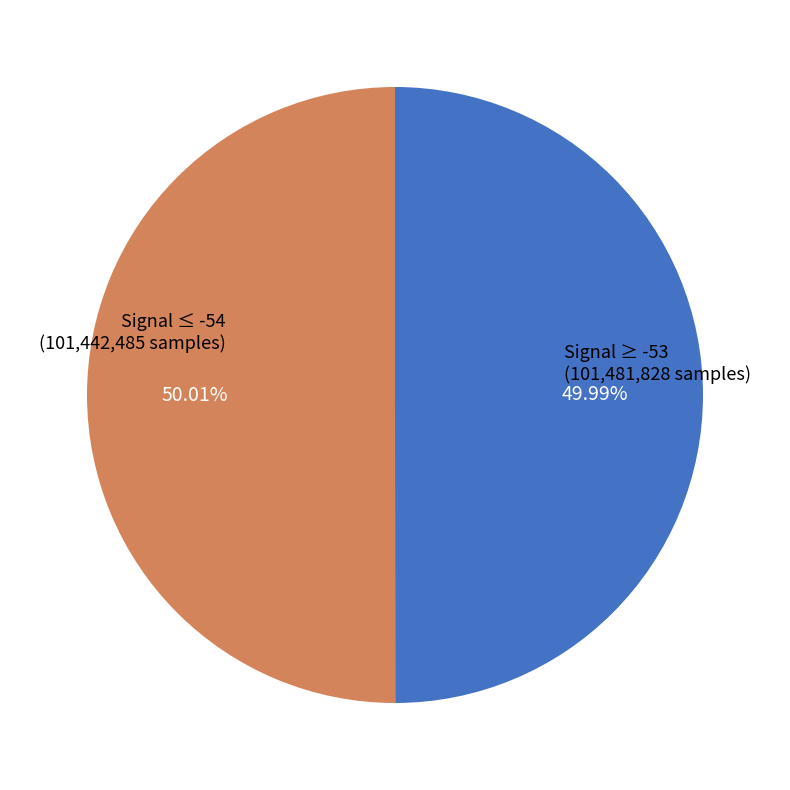

Is there a majority slice in this chart?

Yes